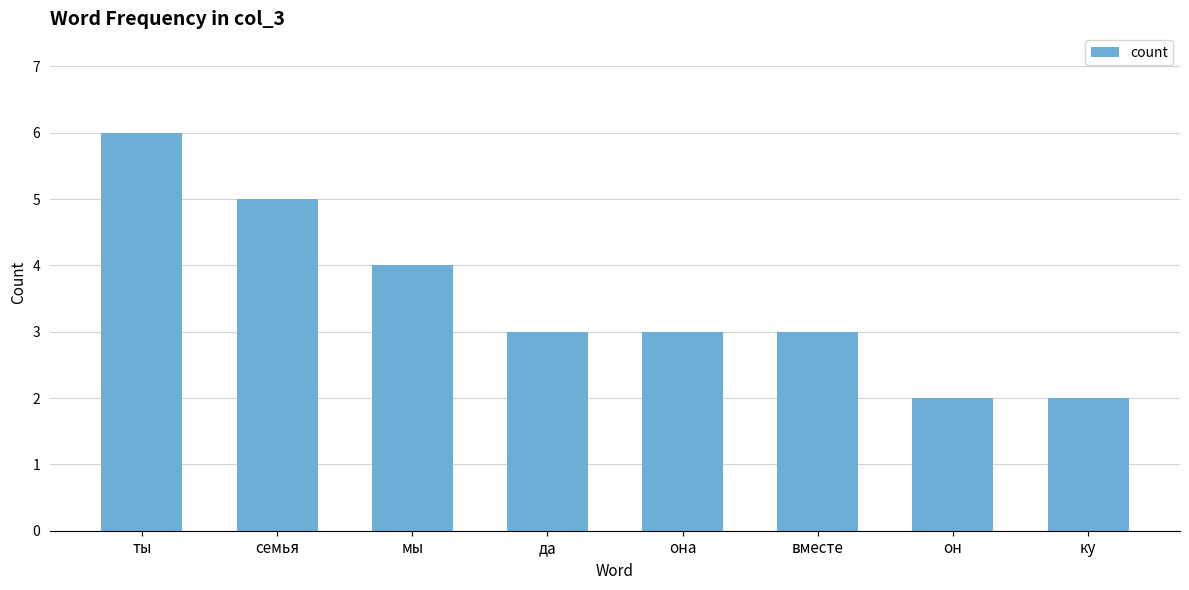

Which has a higher value, ку or мы?

мы